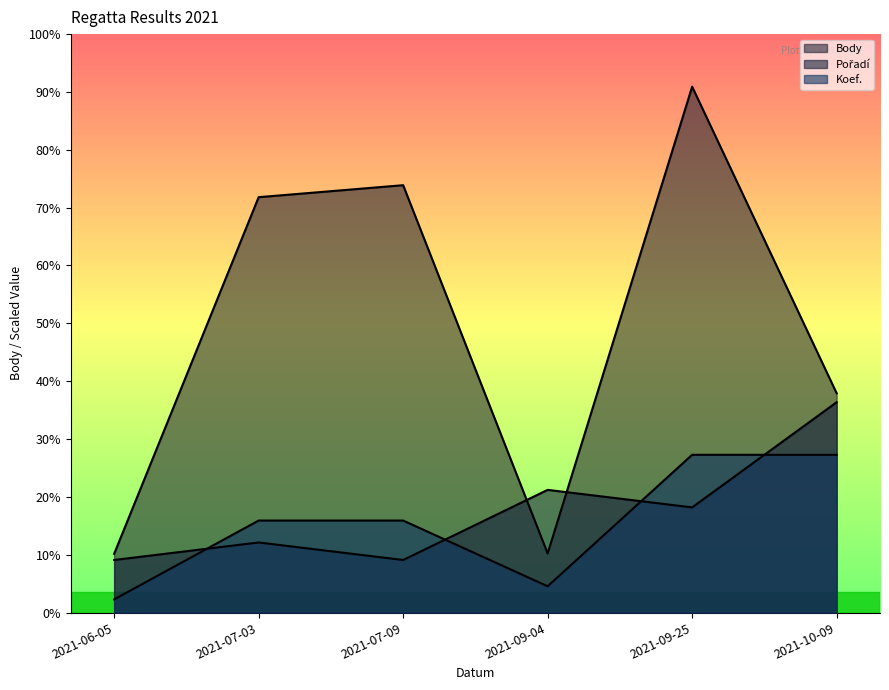

Read the Body value at 2021-09-25.

8649.0